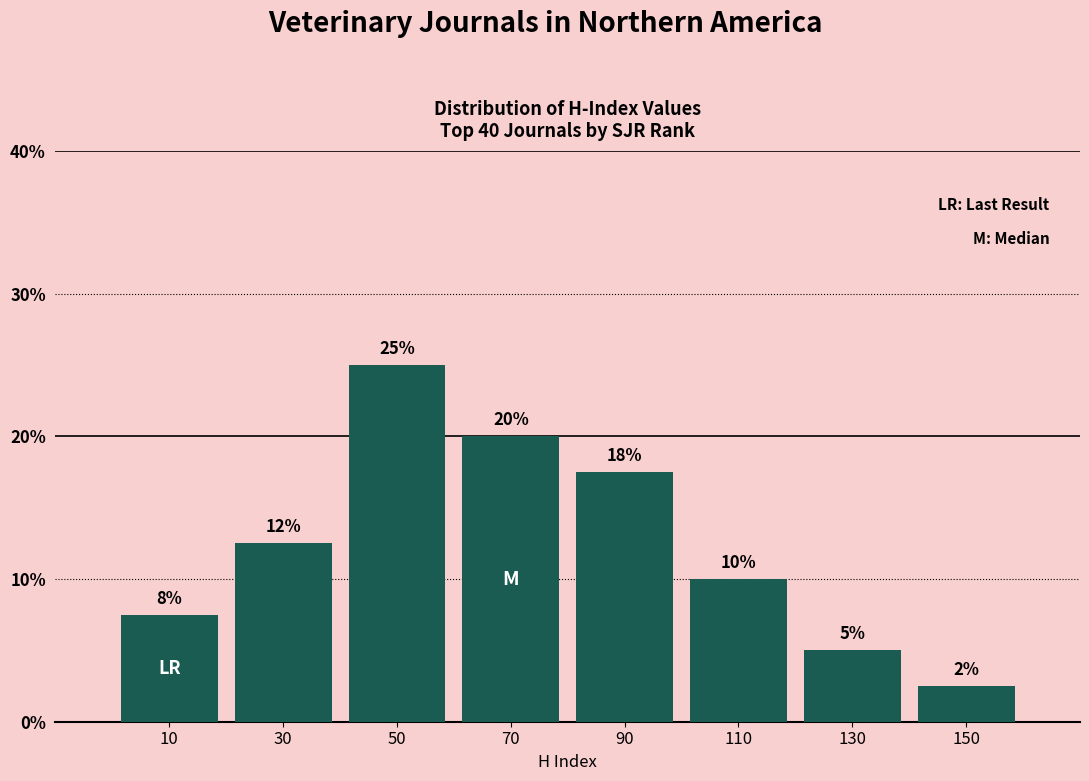

Which range on the x-axis has the tallest bar?

40 to 60